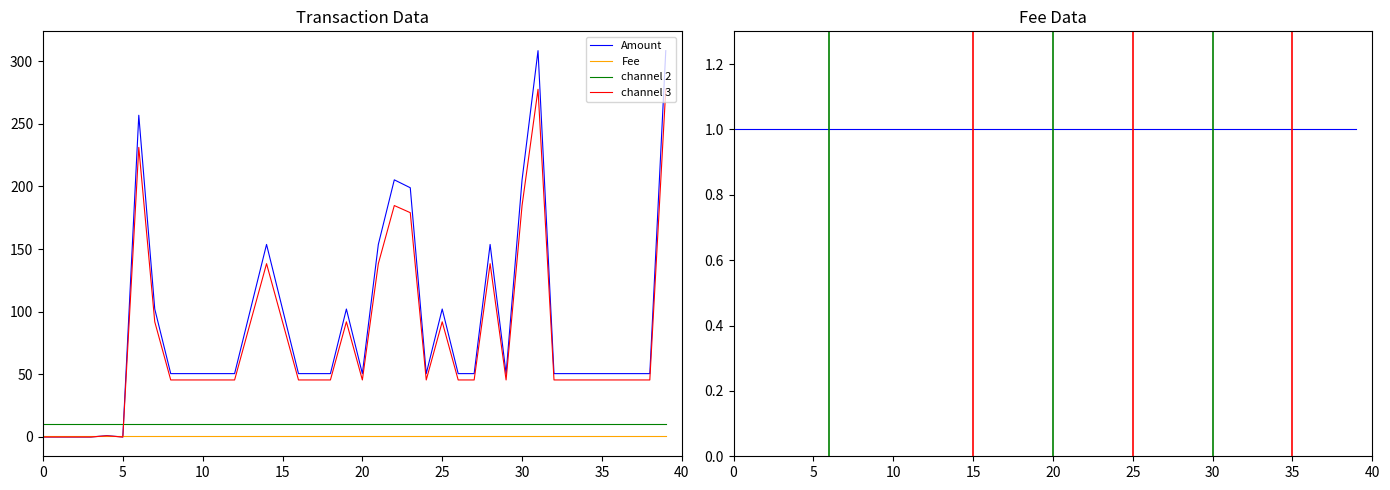

Between 10 and 29, which series saw the biggest shift?

Amount